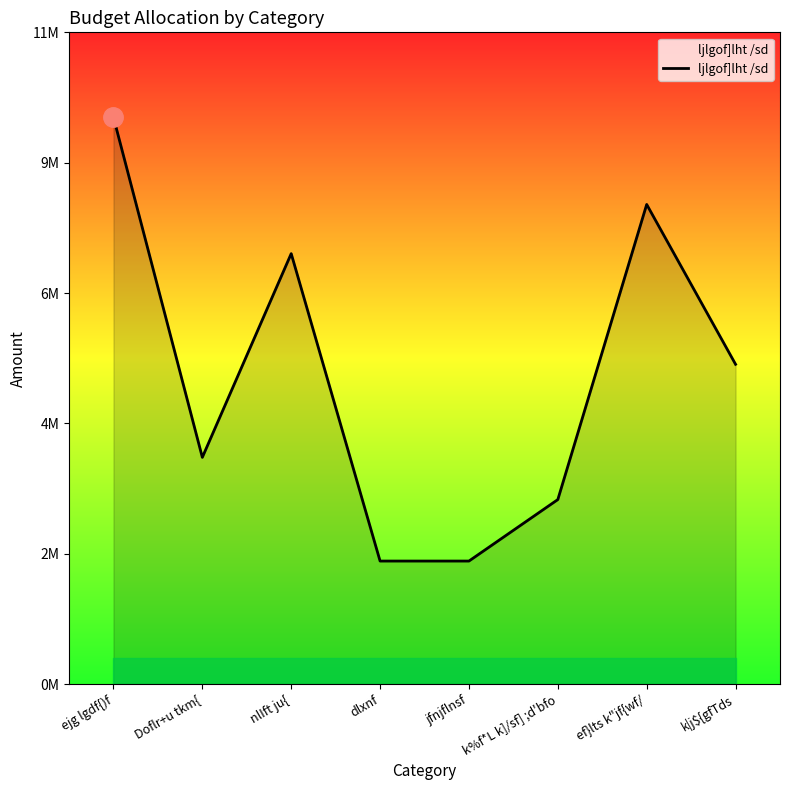

List the labels in order of value, largest first.

ejg lgdf{)f, ef}lts k"jf{wf/, nlIft ju{, k|j${gfTds, Doflr+u tkm{, k%f*L k]/sf] ;d'bfo, dlxnf, jfnjflnsf